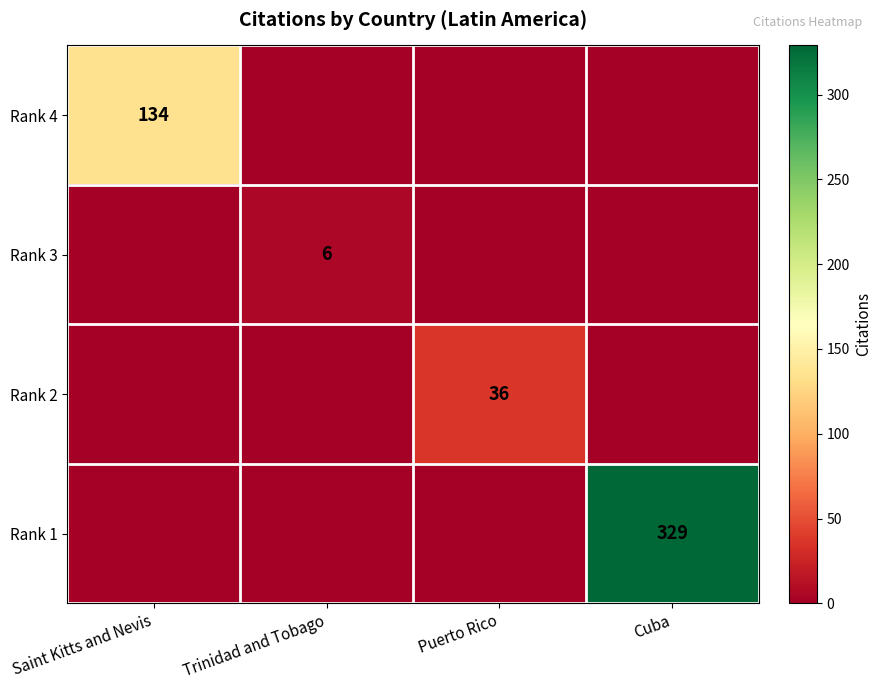

The value of Rank 2 at Puerto Rico is 17. True or false?

False